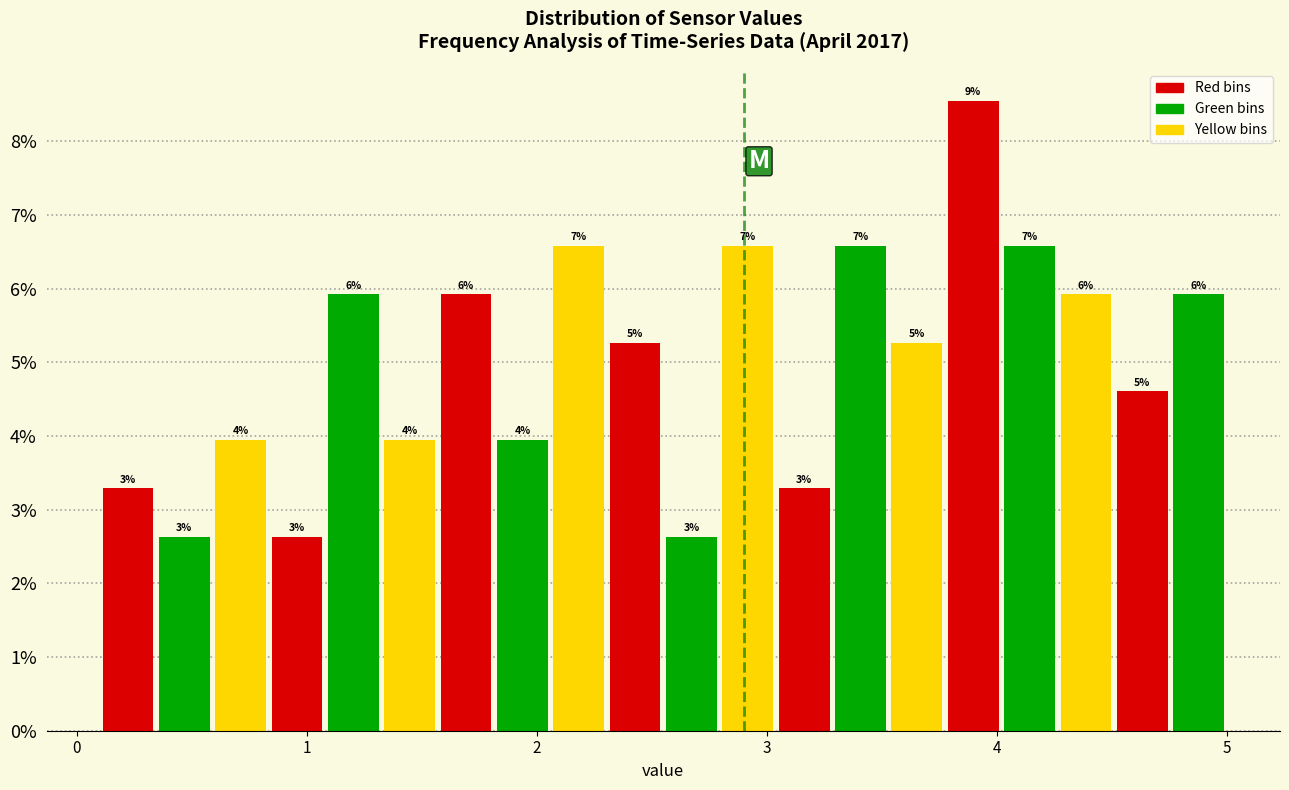

Around what value on the x-axis is the tallest bar? Give the approximate position of its centre, as read against the axis.

3.9